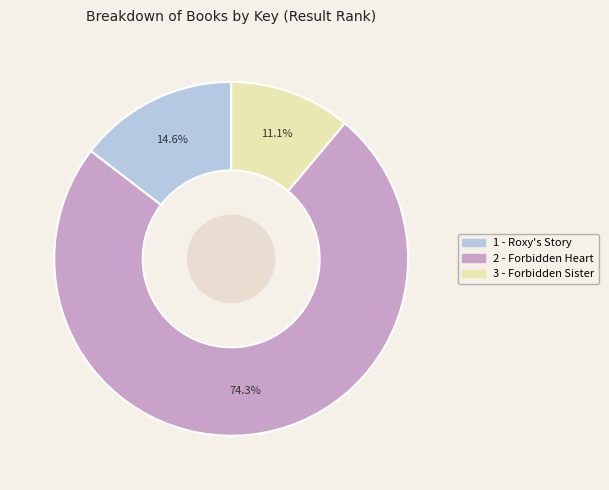

True or false: 2 - Forbidden Heart accounts for 85% of the total.

False